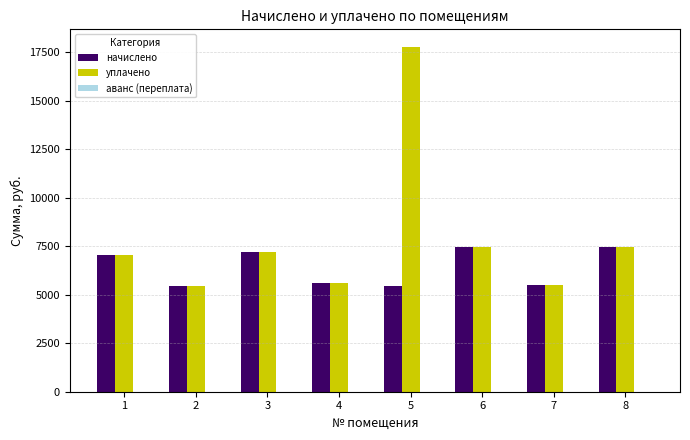

List the series in order of their peak value, lowest first.

начислено, уплачено